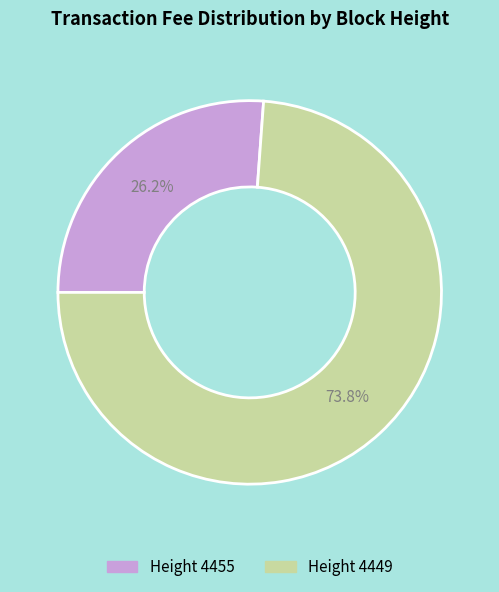

Approximately how many times larger is the value at Height 4449 compared to Height 4455?

2.8